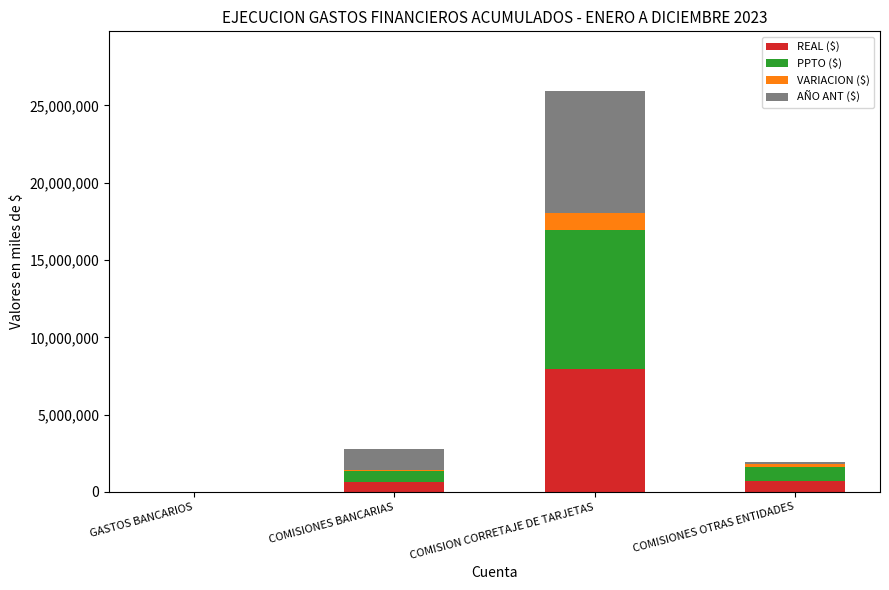

What is the highest value of the REAL ($) series?

7923898.8